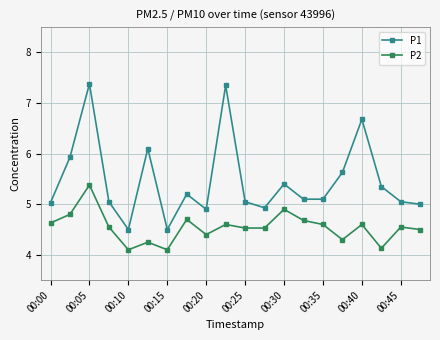

Which series has the widest spread of values?

P1